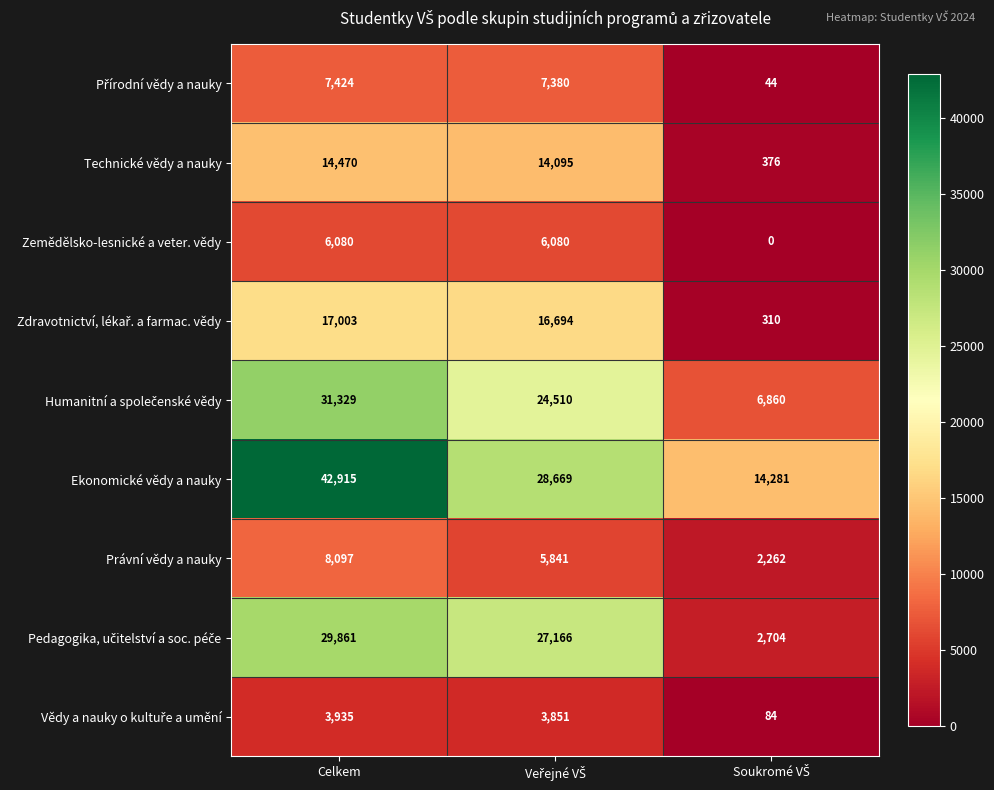

Where does the Technické vědy a nauky series first go above 14095?

Celkem